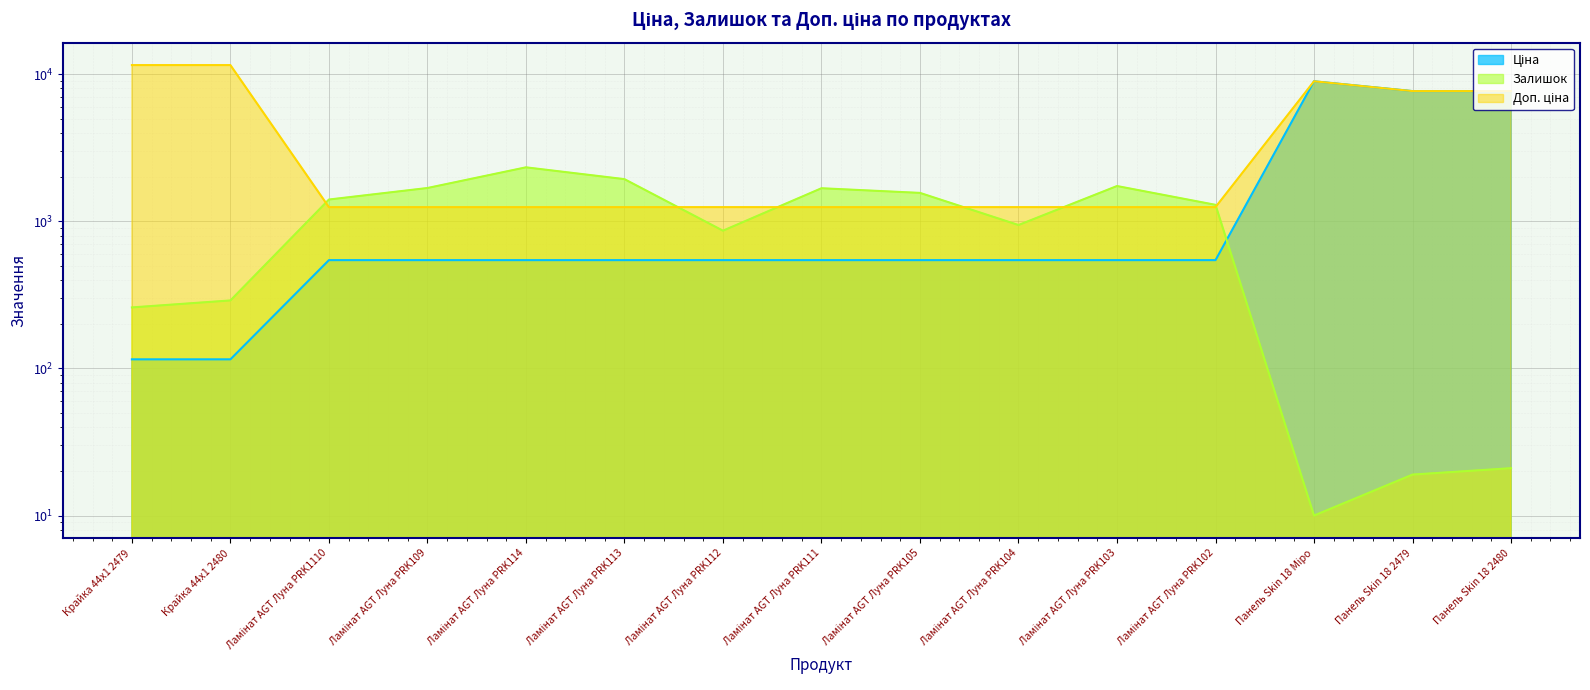

Is the value of Доп. ціна at Ламінат AGT Луна PRK114 greater than the value of Ціна at Крайка 44x1 2479?

Yes